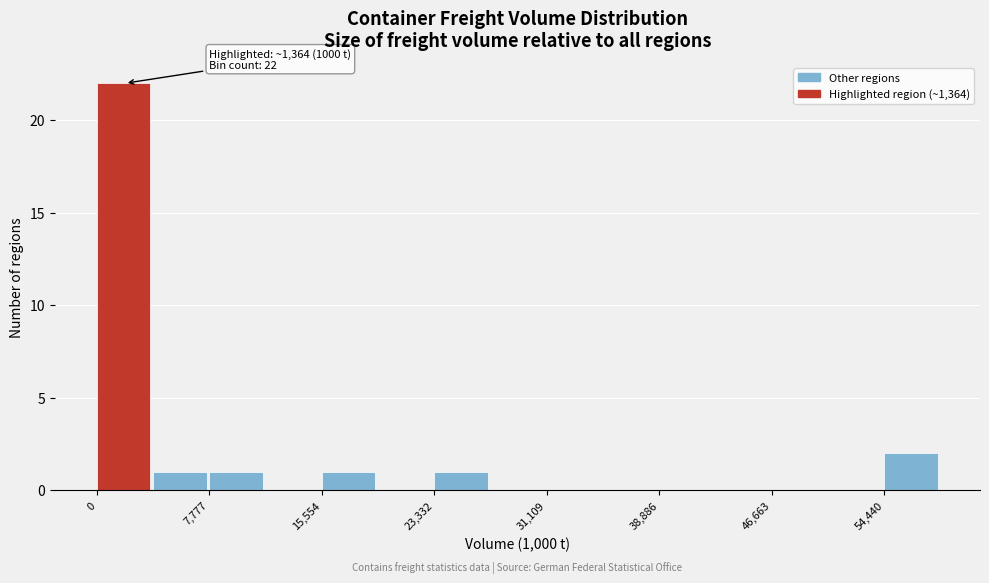

Around what value on the x-axis is the tallest bar? Give the approximate position of its centre, as read against the axis.

2000